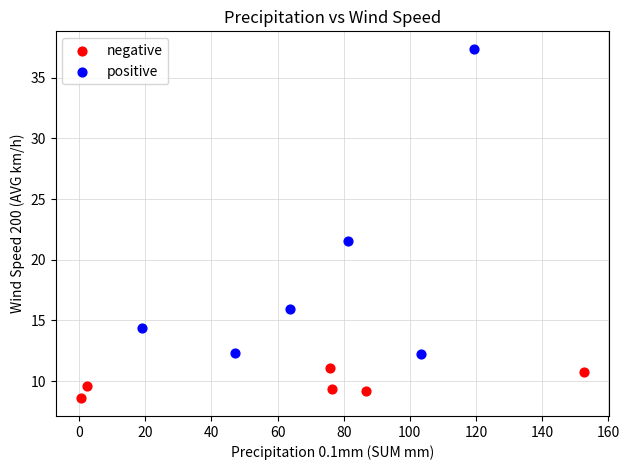

Which series contains the lowest Y value?

negative